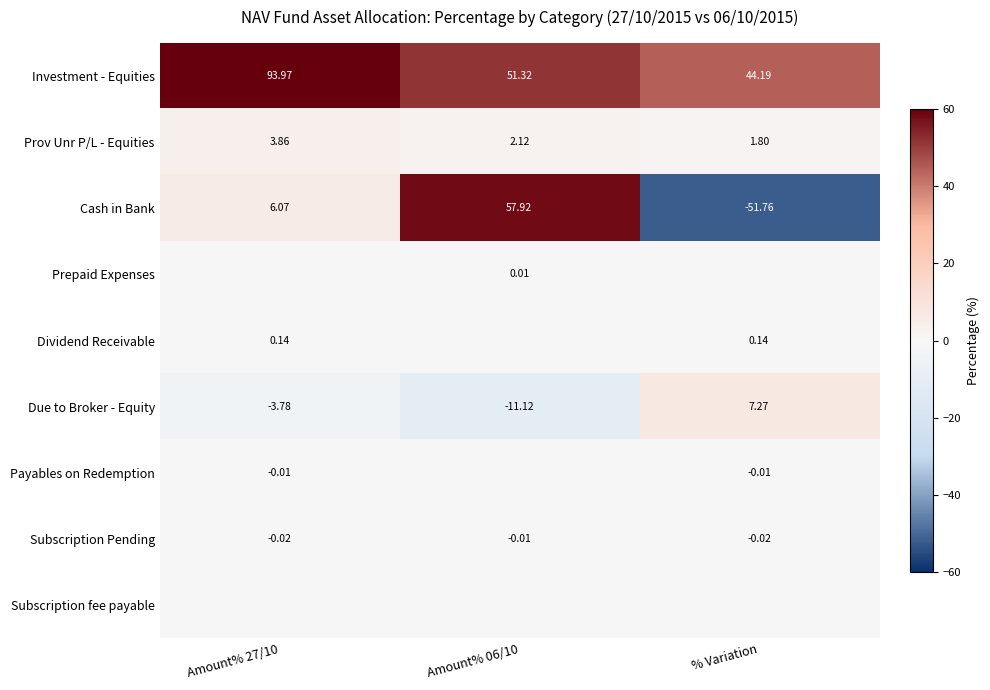

How many values in Prepaid Expenses are above zero?

1